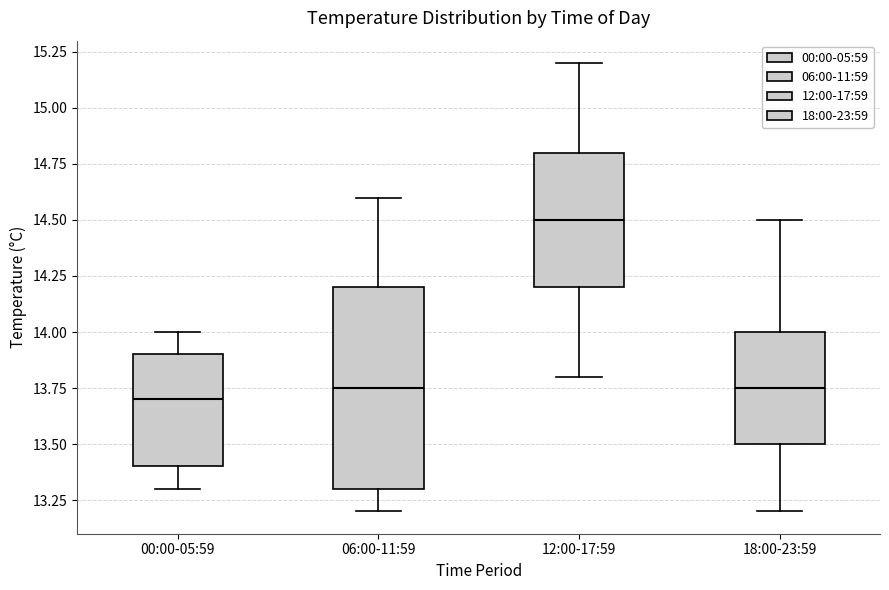

Reading left to right, read every box against the y-axis: the position of its median line, the range the box covers, and the ends of its whiskers. The values are not printed on the chart, so give them approximately, as read against the axis.

00:00-05:59: median 13.70, box 13.40 to 13.90, whiskers 13.30 to 14.00
06:00-11:59: median 13.75, box 13.30 to 14.20, whiskers 13.20 to 14.60
12:00-17:59: median 14.50, box 14.20 to 14.80, whiskers 13.80 to 15.20
18:00-23:59: median 13.75, box 13.50 to 14.00, whiskers 13.20 to 14.50